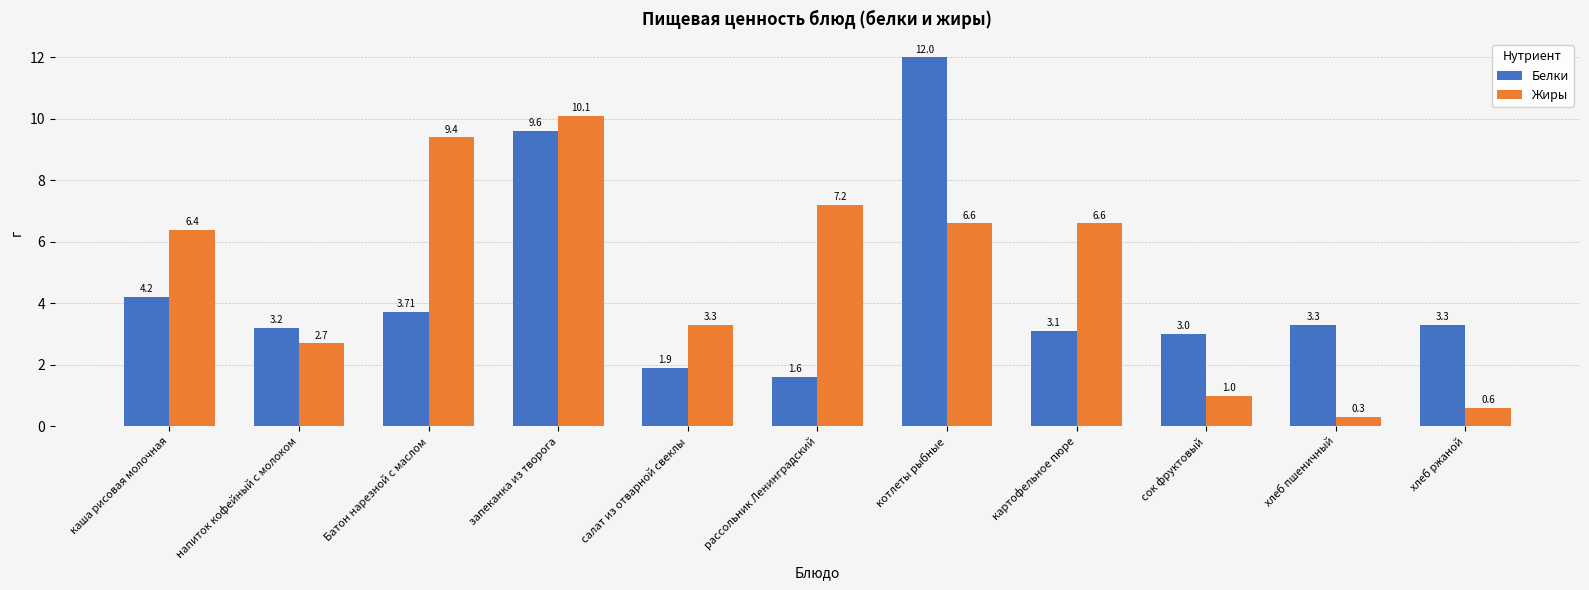

At сок фруктовый, list the series in order from largest to smallest.

Белки, Жиры